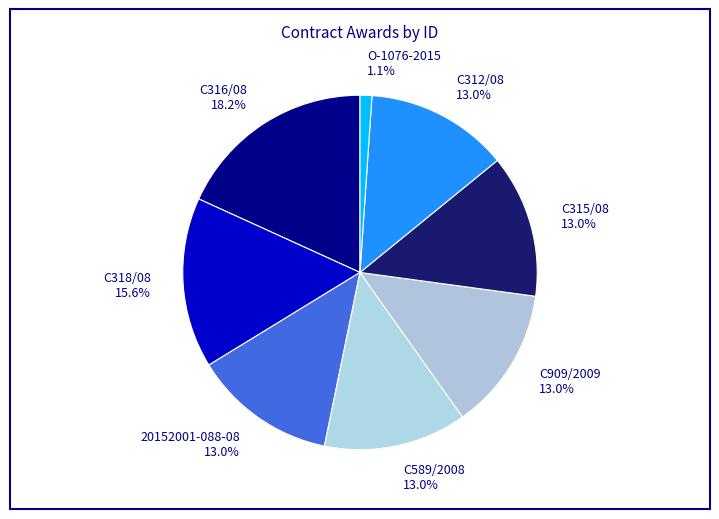

What is the ratio of the value at C316/08 to the value at 20152001-088-08?

1.4